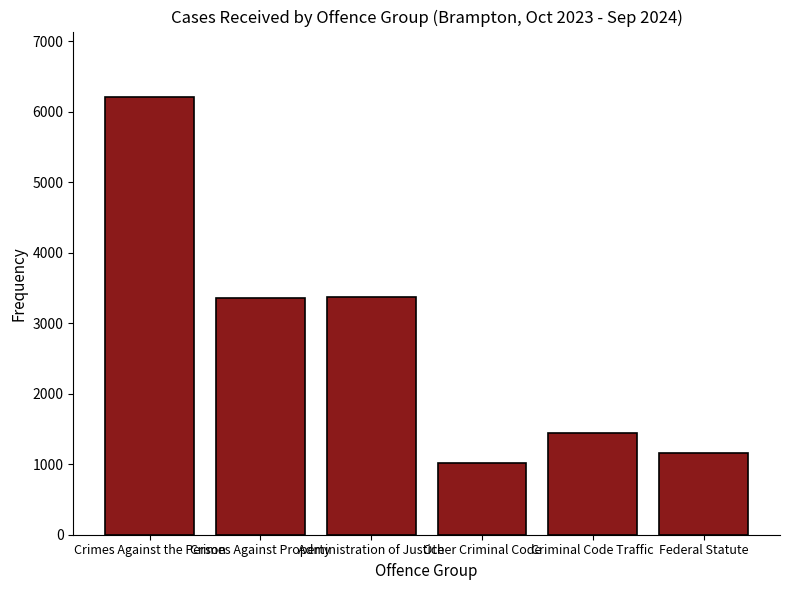

What is the difference between the values at Crimes Against the Person and Criminal Code Traffic?

4768